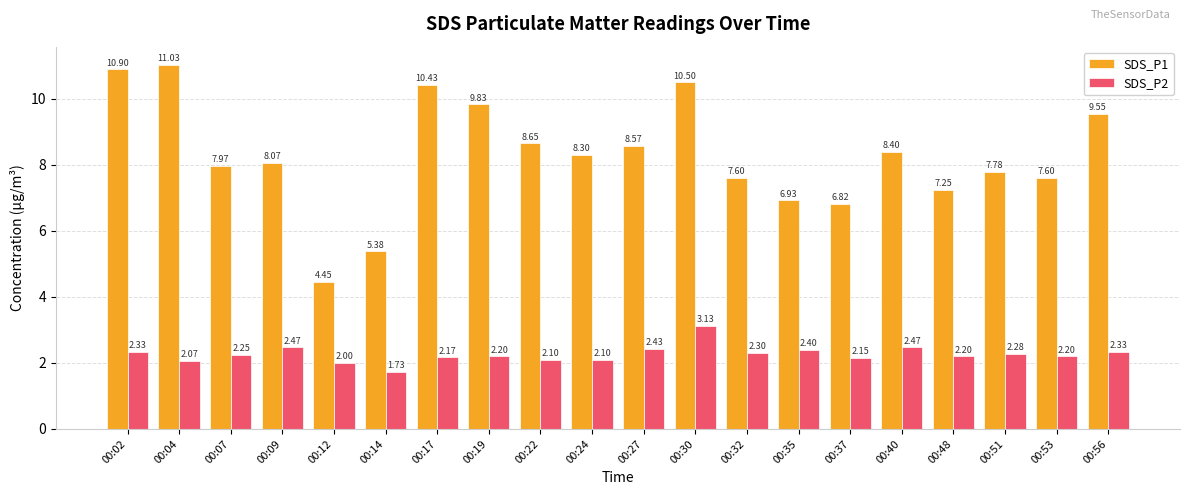

True or false: SDS_P2 has a value of 2.9 at 00:04.

False